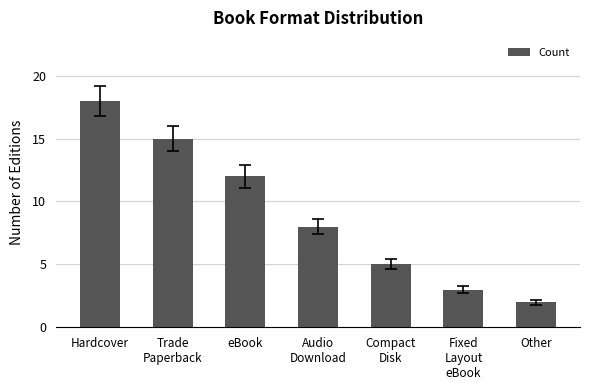

What is the value of the 4th bar from the left?

8